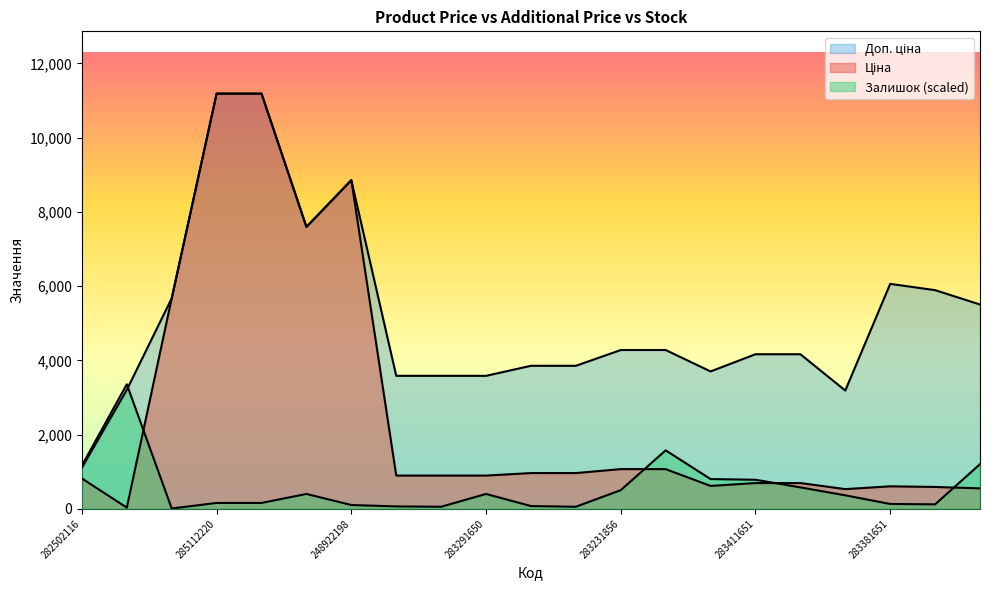

The value of Ціна at 283291650 is 895.9. True or false?

True